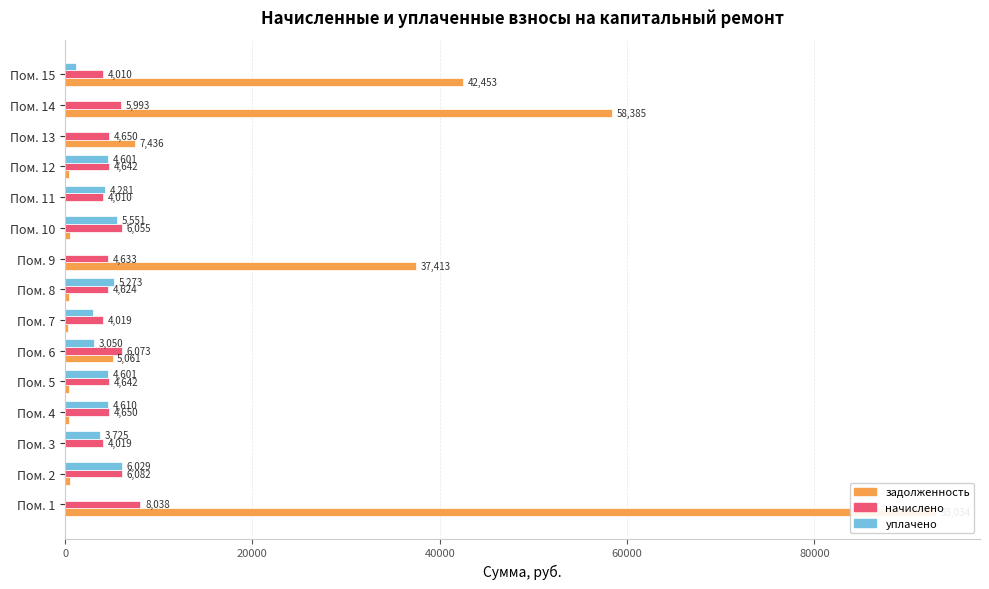

Reading right to left, list all the values displayed in this chart.

задолженность: 42452.6	58384.6	7436.4	386.8	0.2	504.6	37413.5	385.3	334.9	5061.4	386.8	387.5	0.0	506.8	93033.9
начислено: 4010.3	5993.2	4650.5	4641.6	4010.3	6055.4	4632.7	4623.8	4019.2	6073.2	4641.6	4650.5	4019.2	6082.1	8038.3
уплачено: 1172.6	0.0	0.0	4600.9	4280.9	5550.8	0.0	5272.8	2979.1	3050.0	4600.9	4609.7	3725.2	6028.7	0.0